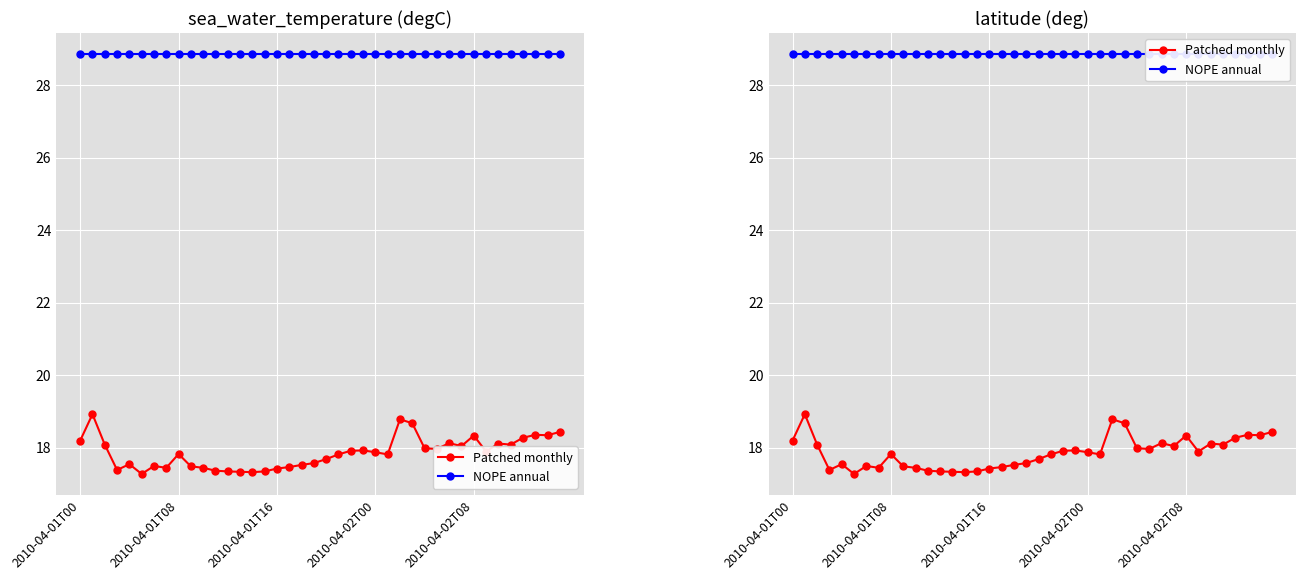

What is the label of the 3rd point from the left?

2010-04-01T16